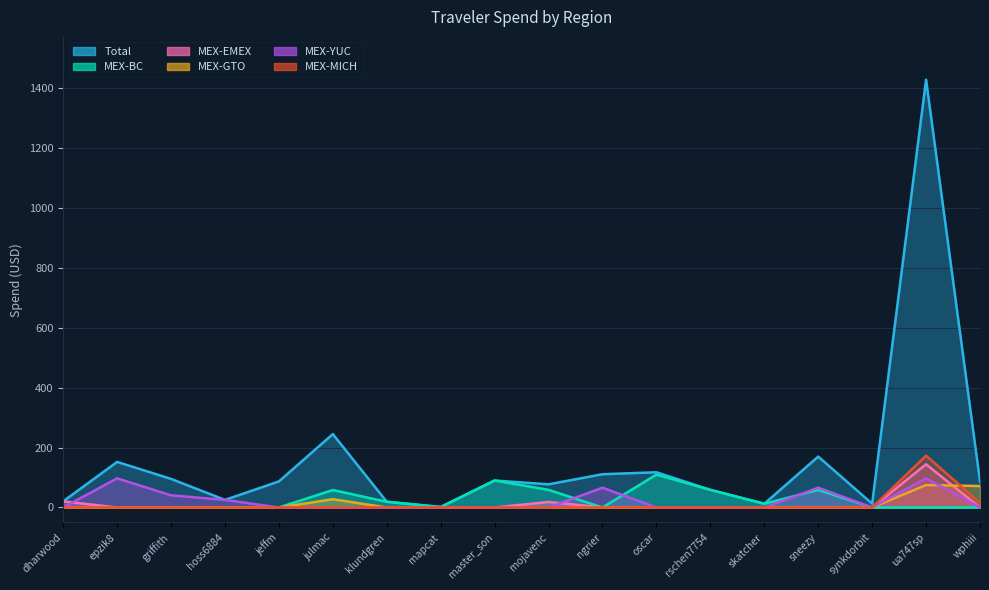

The Total series shows 21.9 at skatcher. True or false?

False